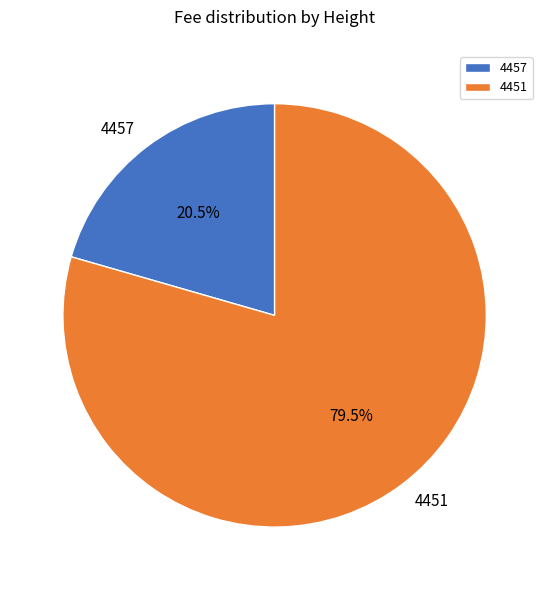

True or false: 4457 accounts for 26% of the total.

False